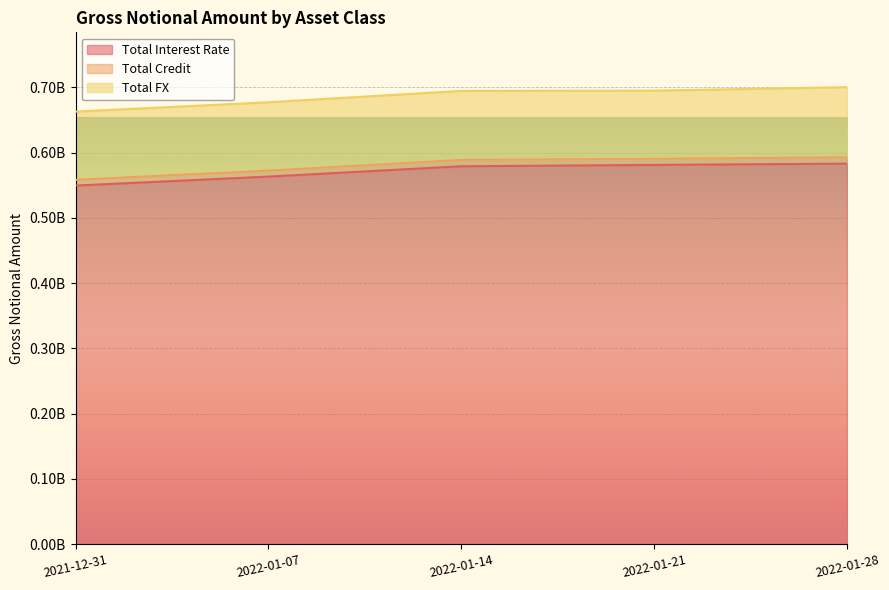

At which category is the sum across all series the highest?

2022-01-28